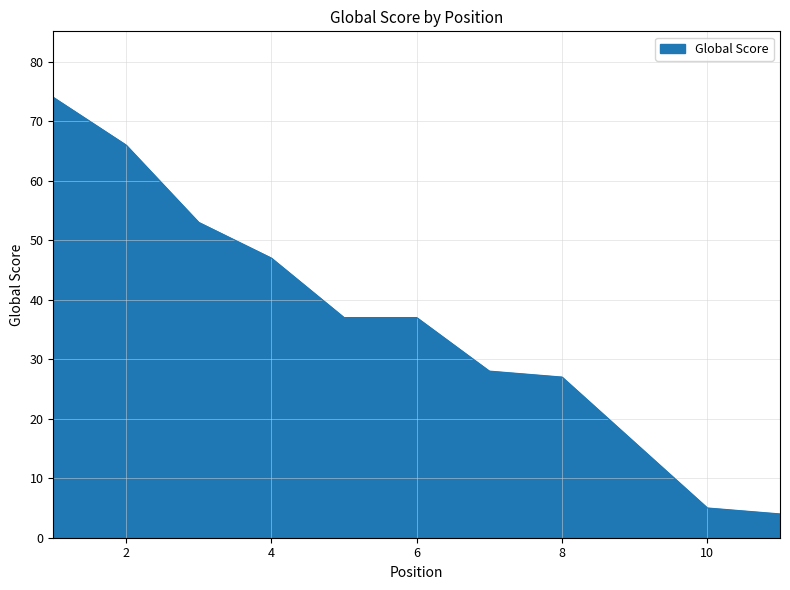

What is the average value?

36